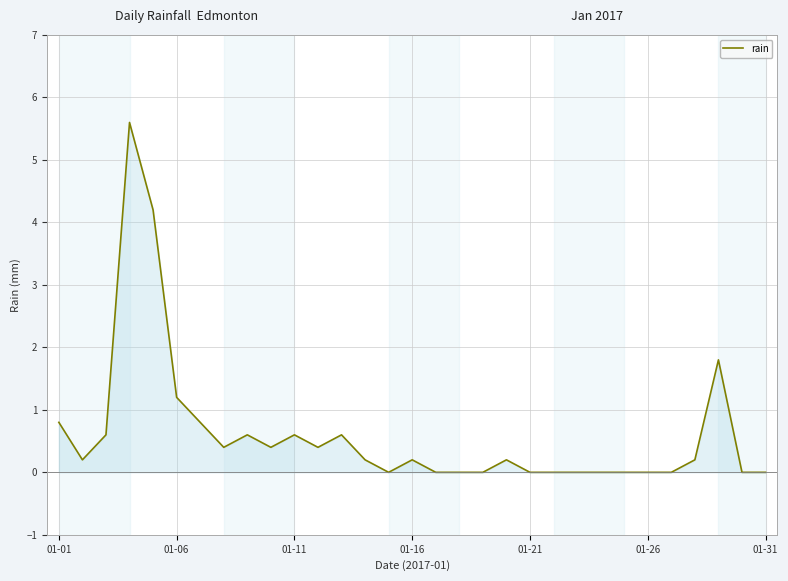

What is the maximum value shown in the chart?

5.6